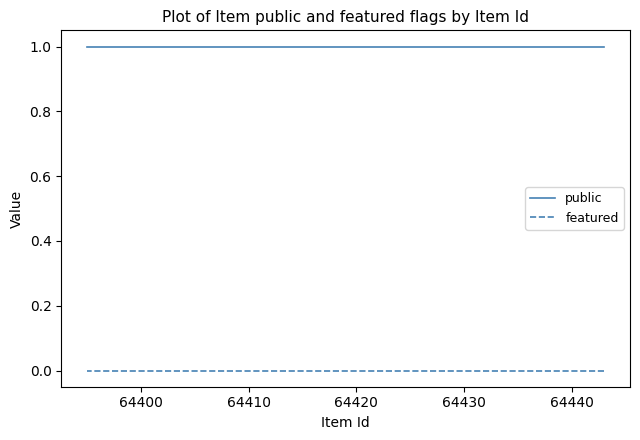

Which series has the widest spread of values?

public